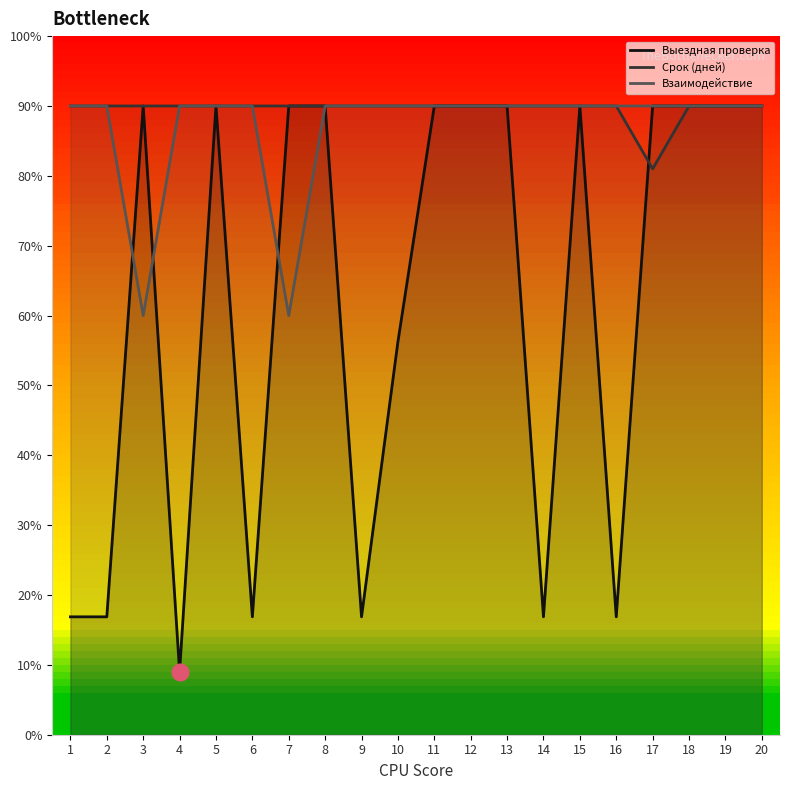

Count the number of data series in this chart.

3